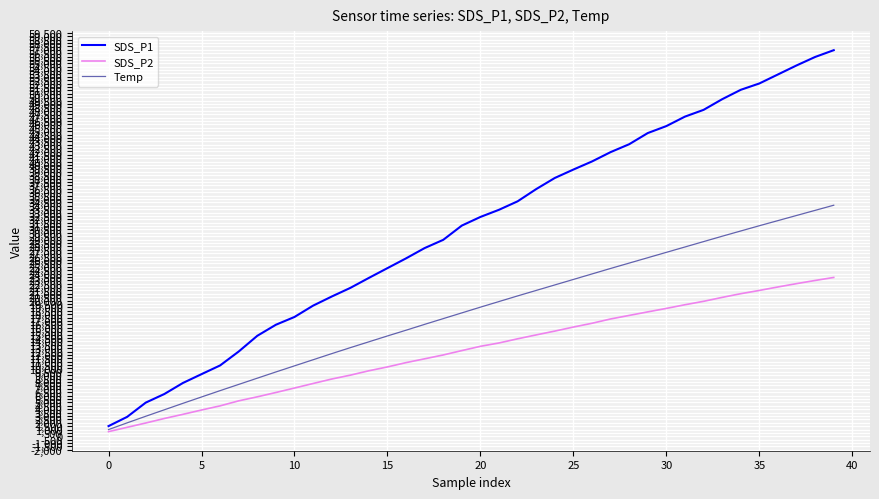

Which series has the widest spread of values?

SDS_P1